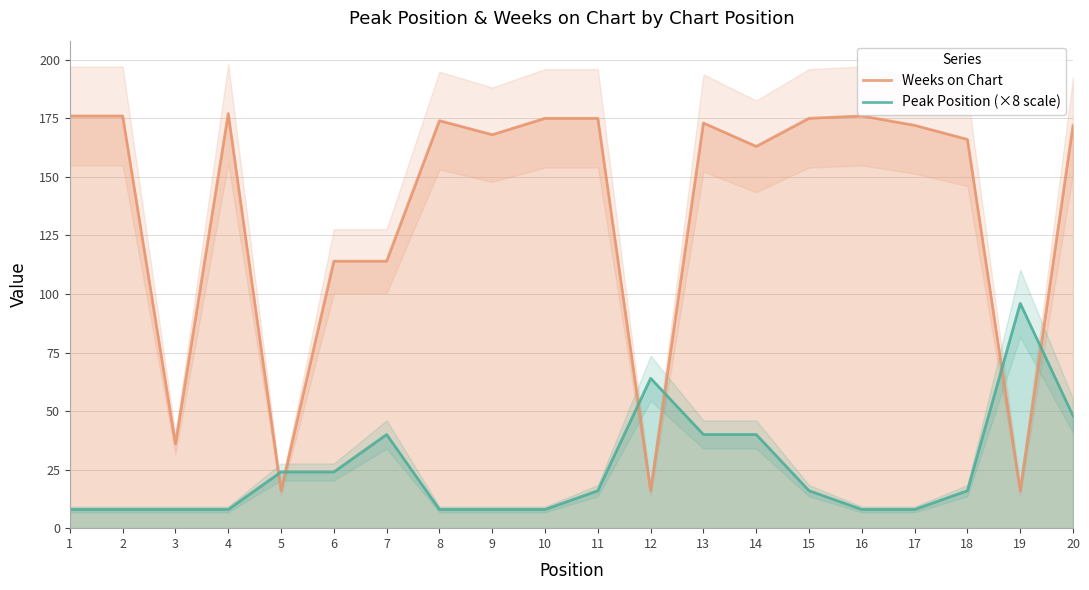

Read the Weeks on Chart value at 9.

168